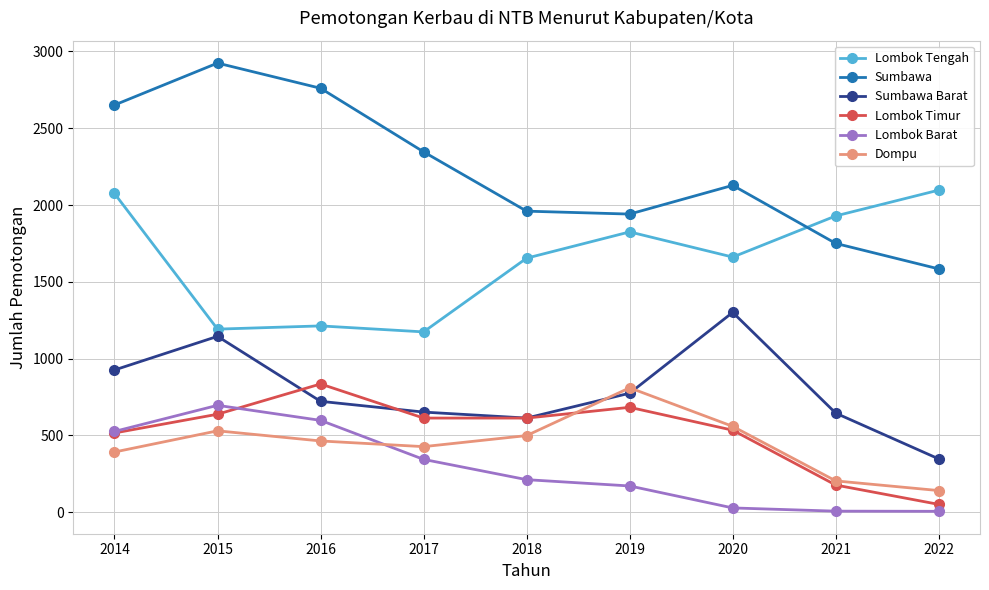

At how many categories does at least one series exceed 179?

9